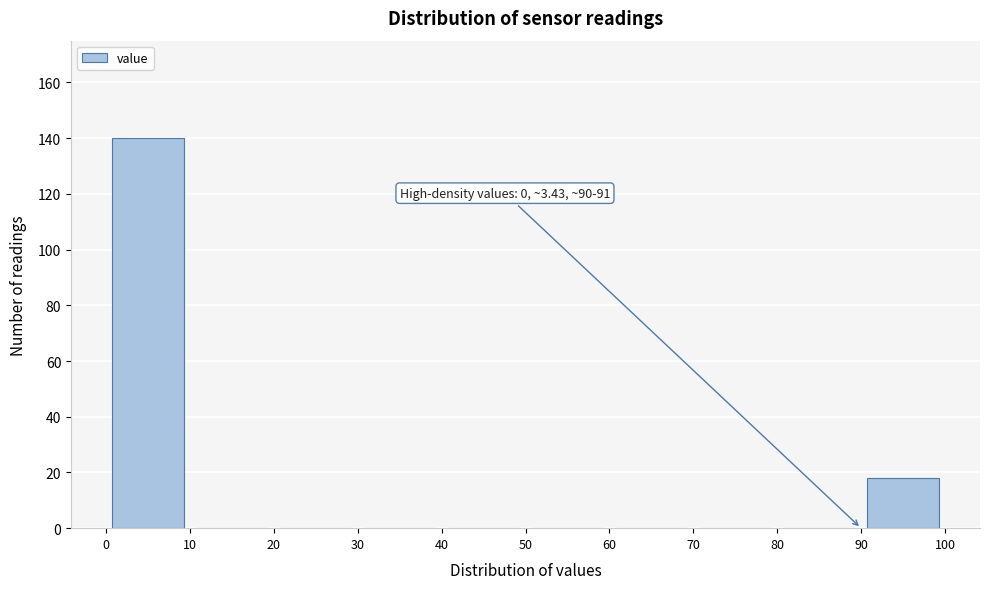

Over which range of the x-axis is the bar tallest?

0 to 10